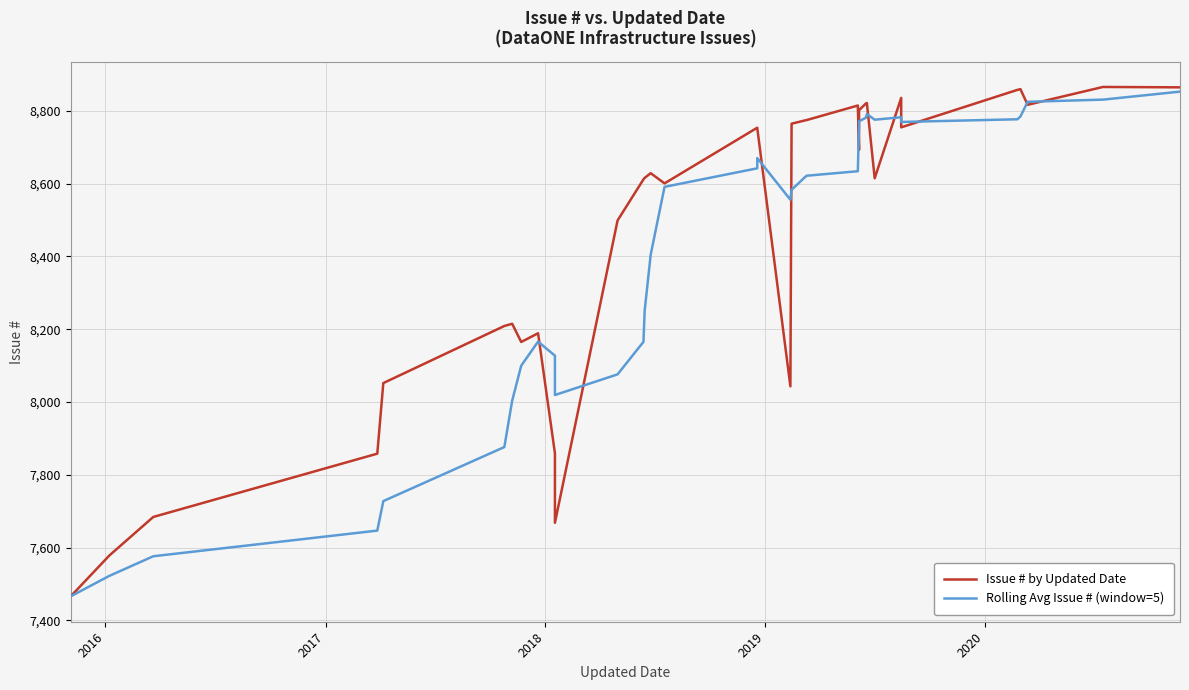

Reading left to right, transcribe all the data shown in this chart.

Issue # by Updated Date: 7466.0	7578.0	7684.0	7858.0	8052.0	8209.0	8215.0	8165.0	8189.0	7859.0	7668.0	8499.0	8612.0	8616.0	8629.0	8601.0	8754.0	8753.0	8043.0	8765.0	8774.0	8775.0	8815.0	8693.0	8802.0	8820.0	8821.0	8822.0	8615.0	8836.0	8755.0	8858.0	8860.0	8817.0	8866.0	8865.0
Rolling Avg Issue # (window=5): 7466.0	7522.0	7576.0	7646.5	7727.6	7876.2	8003.6	8099.8	8166.0	8127.4	8019.2	8076.0	8165.4	8250.8	8404.8	8591.4	8642.4	8670.6	8556.0	8583.2	8617.8	8622.0	8634.4	8764.4	8771.8	8781.0	8790.2	8791.6	8776.0	8782.8	8769.8	8777.2	8784.8	8825.2	8831.2	8853.2